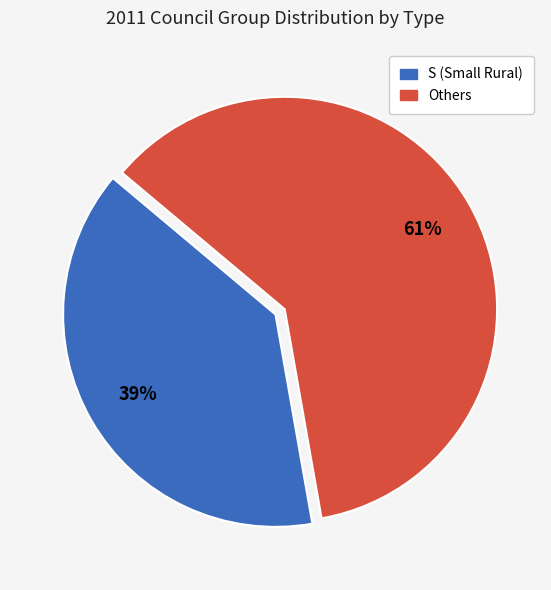

Is there a majority slice in this chart?

Yes